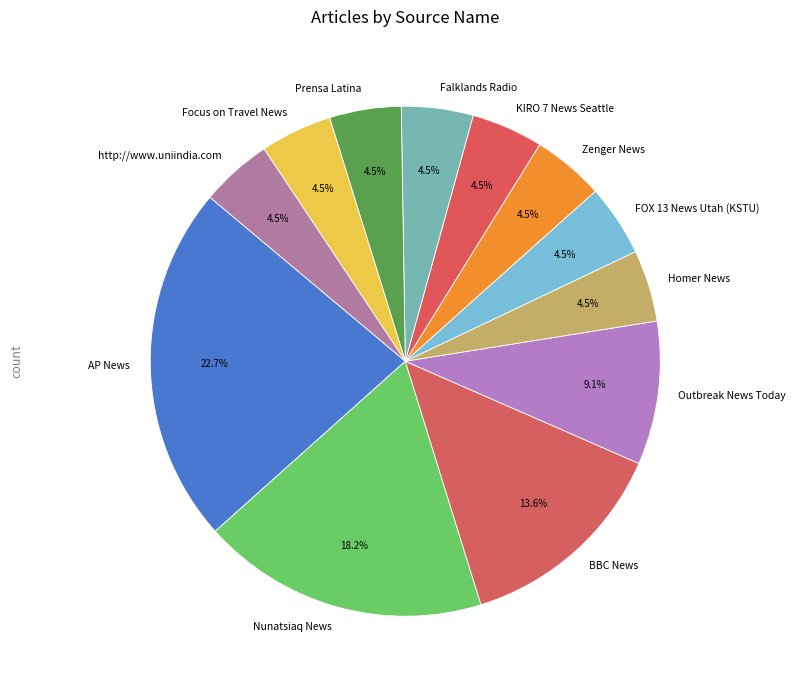

How many segments does this pie chart have?

12